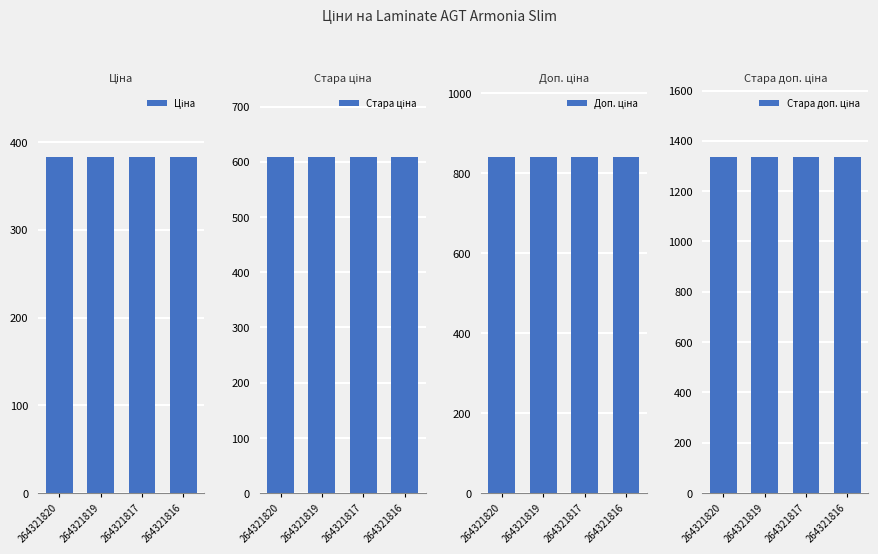

What are all the series names shown in the legend?

Ціна, Стара ціна, Доп. ціна, Стара доп. ціна